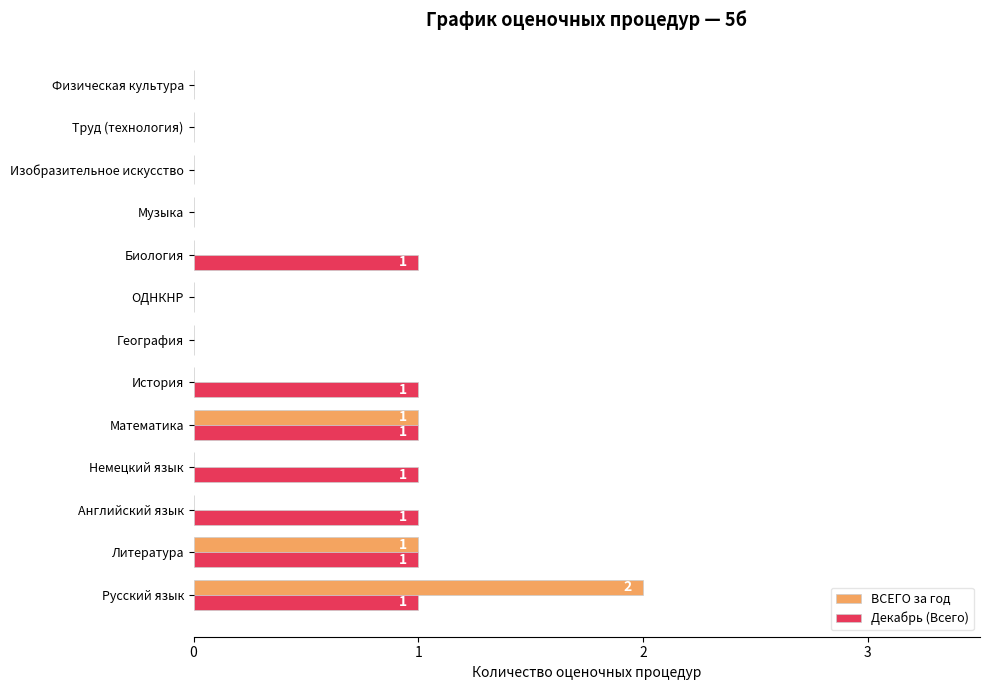

Which series changed the most between Биология and Физическая культура?

Декабрь (Всего)